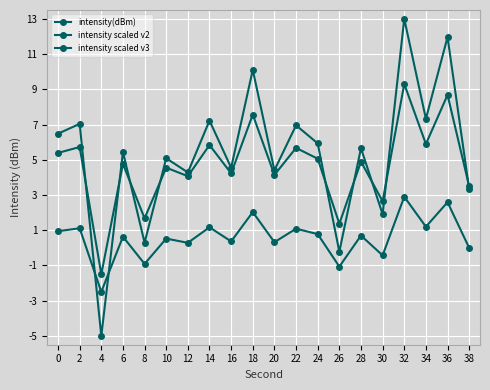

True or false: intensity scaled v3 has more than 2 points higher than both neighbors.

True